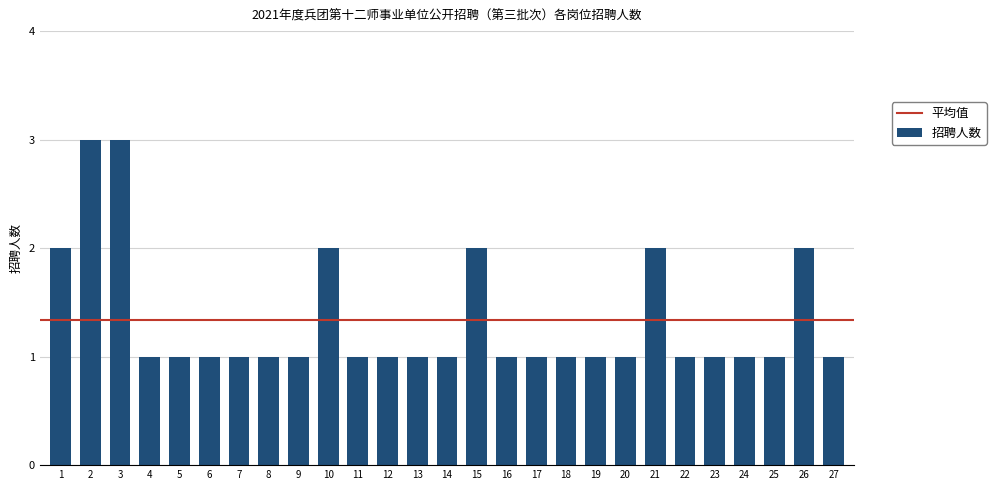

Reading left to right, what are all the values shown in this chart?

2	3	3	1	1	1	1	1	1	2	1	1	1	1	2	1	1	1	1	1	2	1	1	1	1	2	1